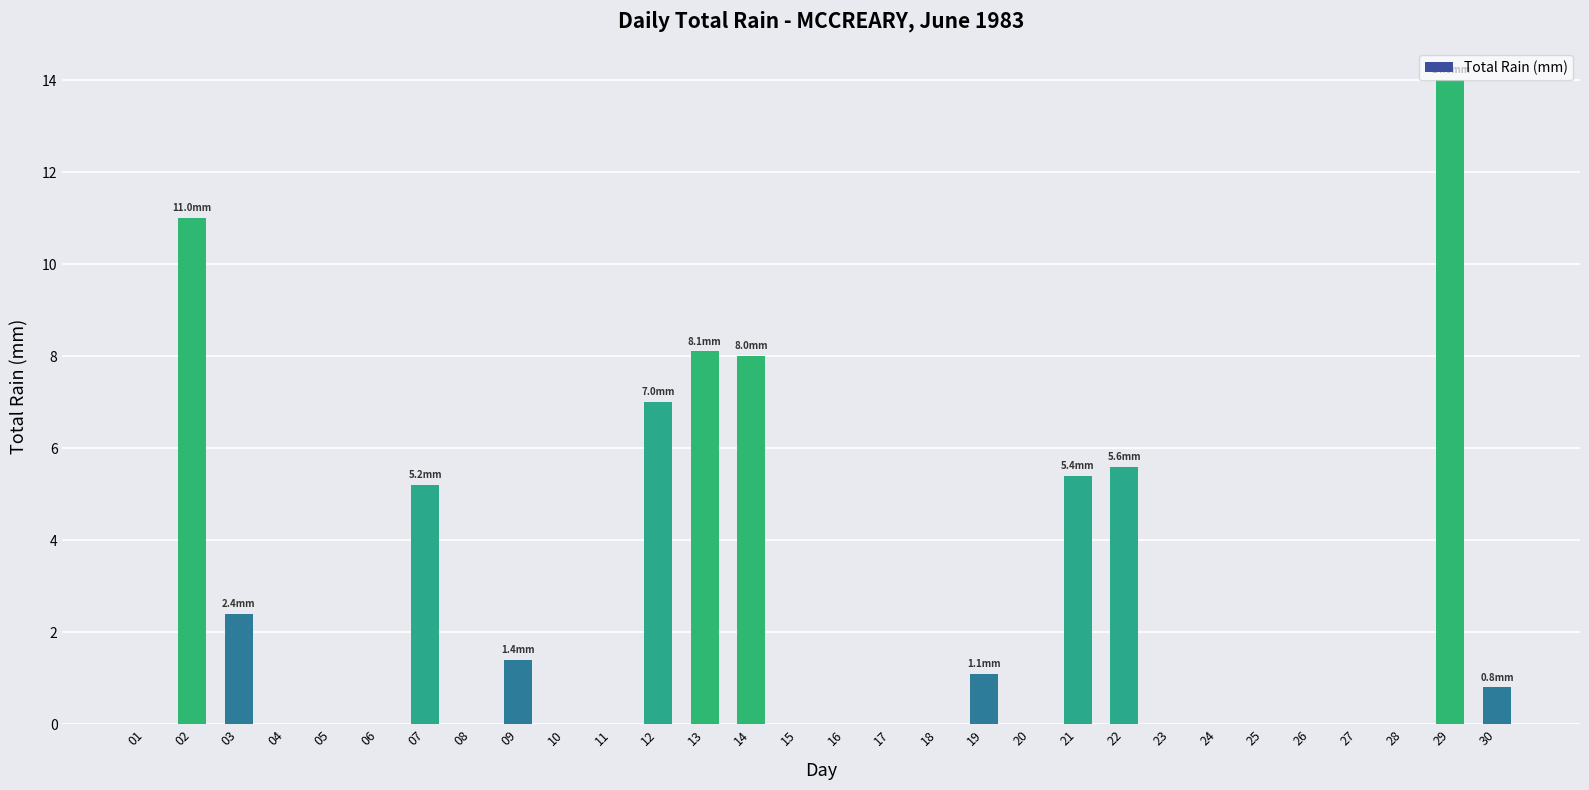

What is the change in value from 03 to 18?

-2.4